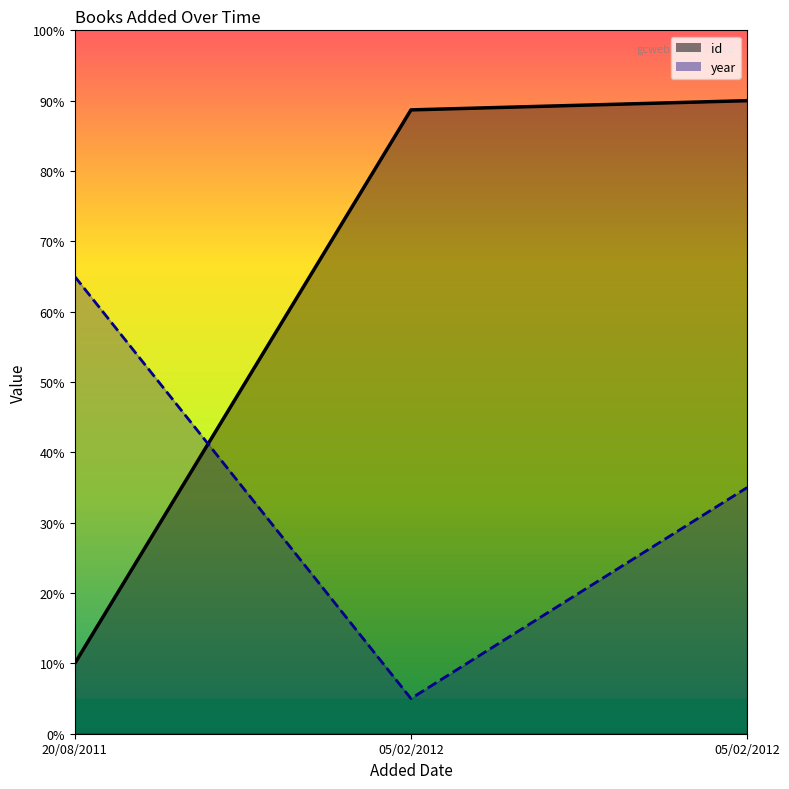

What is the sum of all year values?

105.0